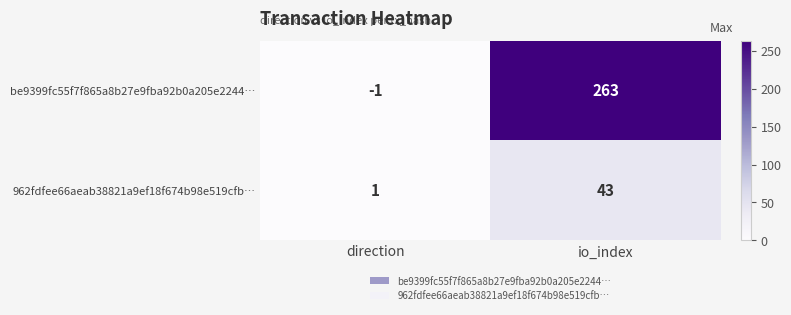

What is the total value across all series at direction?

0